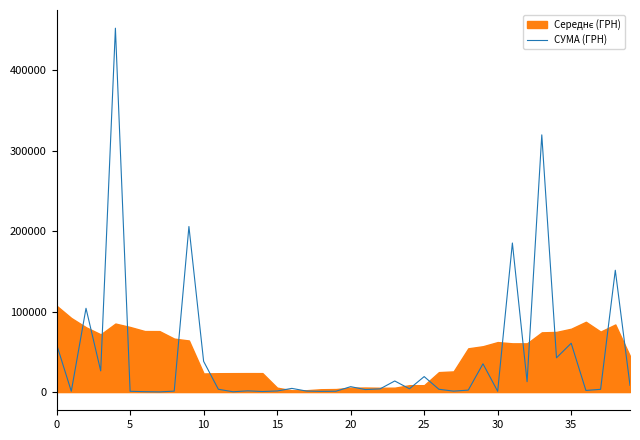

Between 22 and 33, which is larger?

33